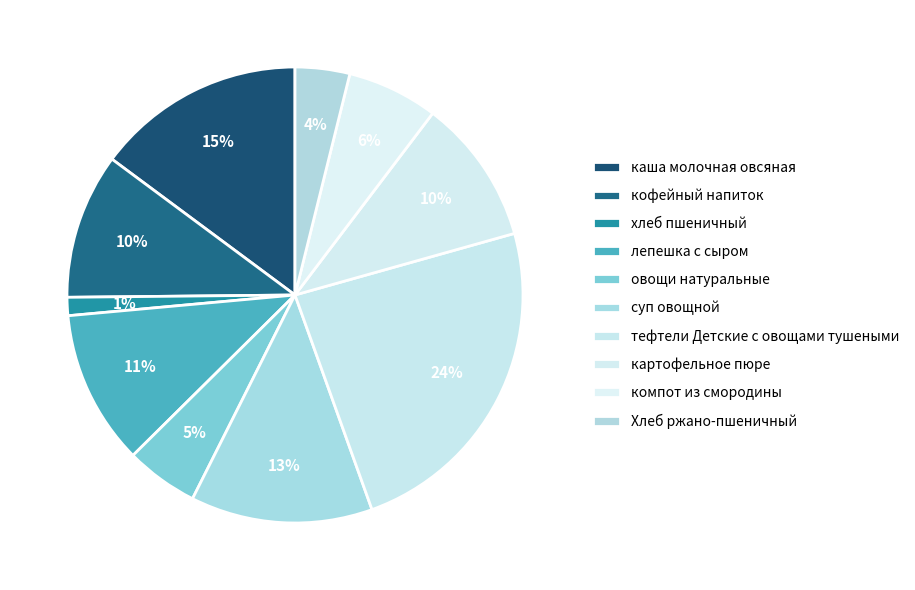

How many segments does this pie chart have?

10